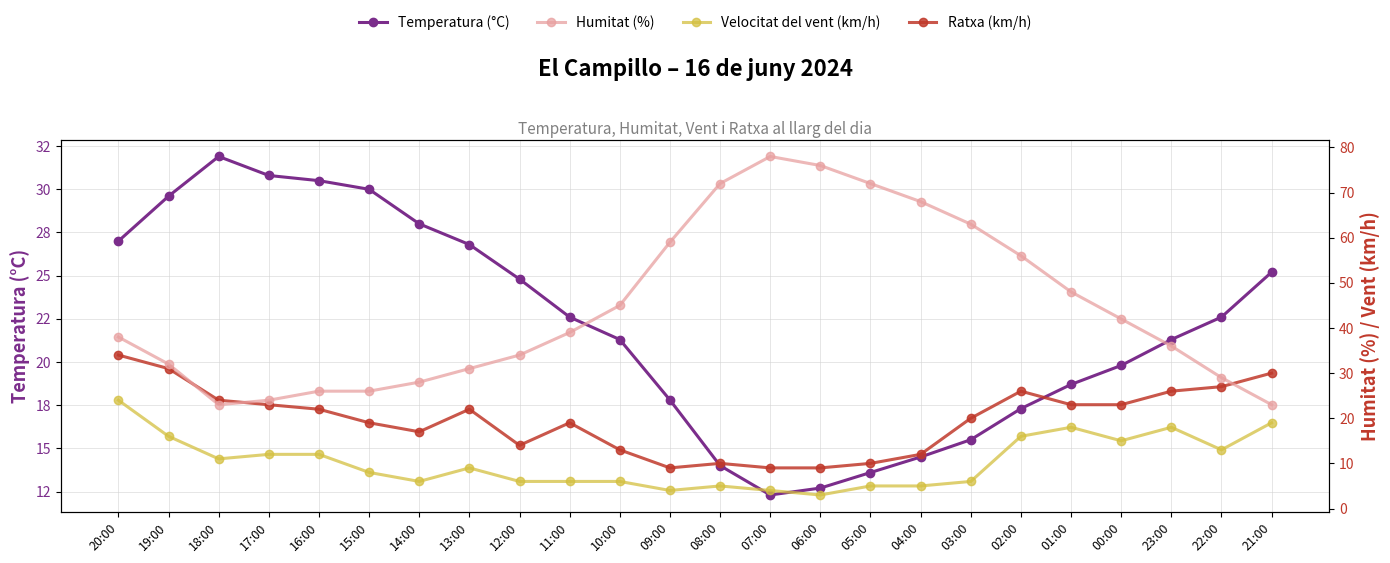

At which label does Humitat (%) first exceed 39?

10:00